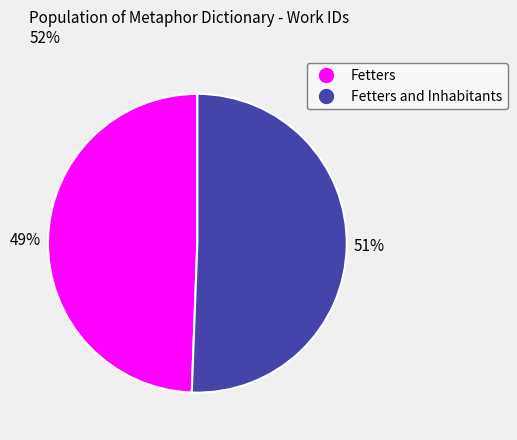

Count the number of slices in the pie.

2